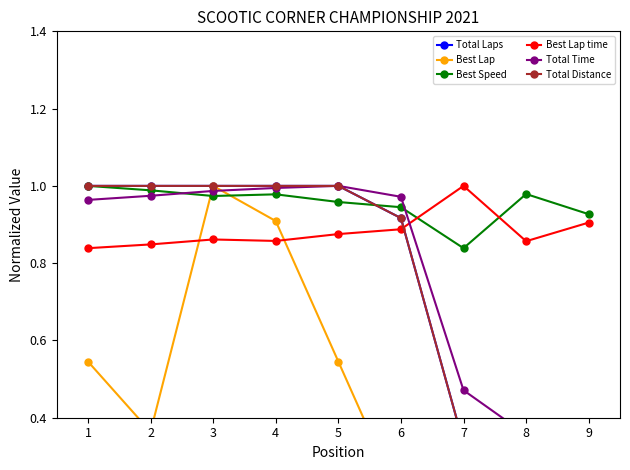

What is the difference between the maximum and minimum values in the Total Time series?

0.7